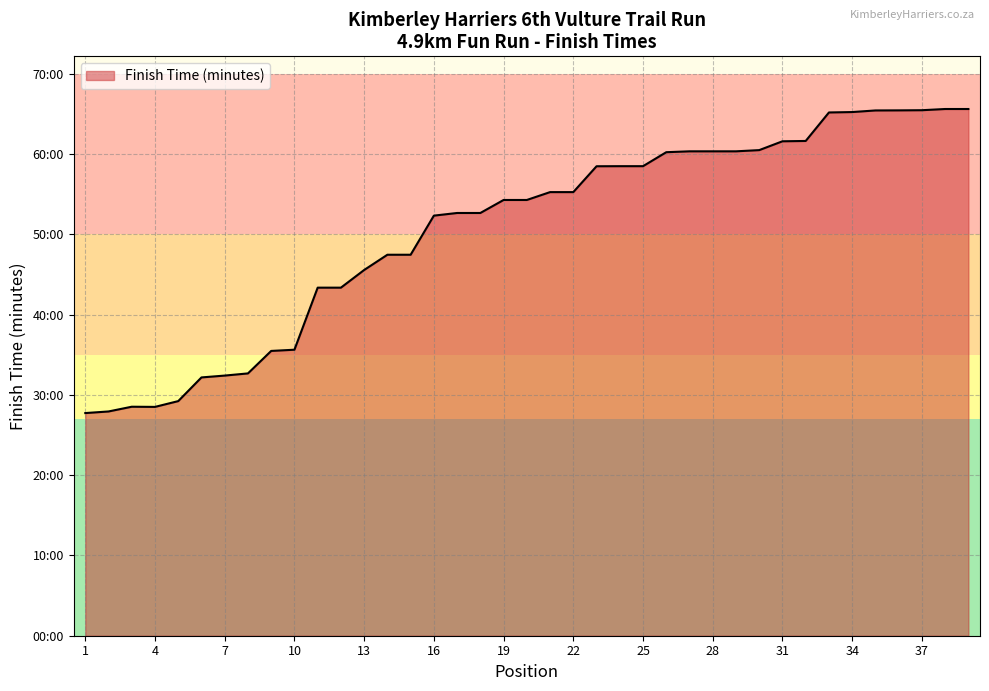

True or false: there are more than 0 points higher than both neighbors.

True